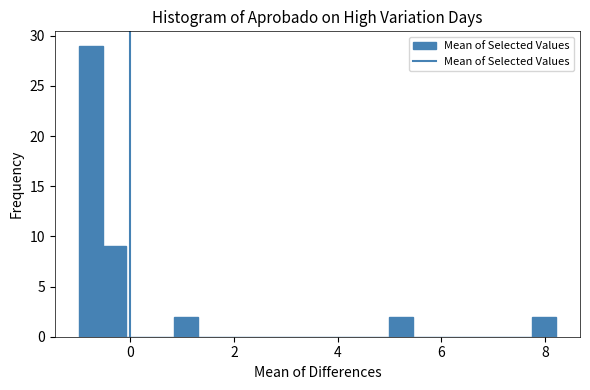

Around what value on the x-axis is the tallest bar? Give the approximate position of its centre, as read against the axis.

-0.8